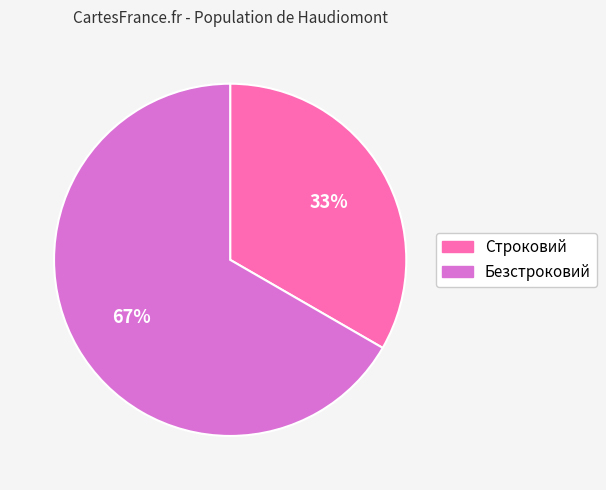

Combined, do Безстроковий and Строковий account for over 50%?

Yes